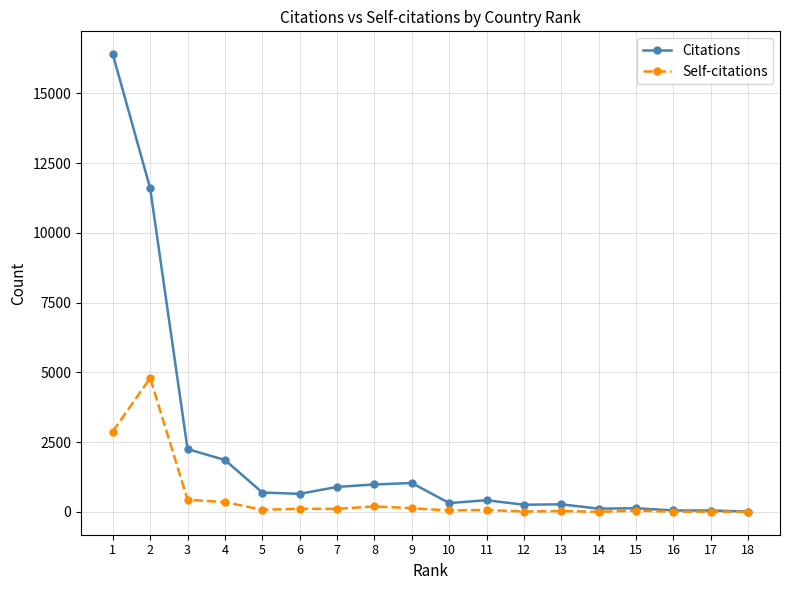

Which series has the largest total across all categories?

Citations